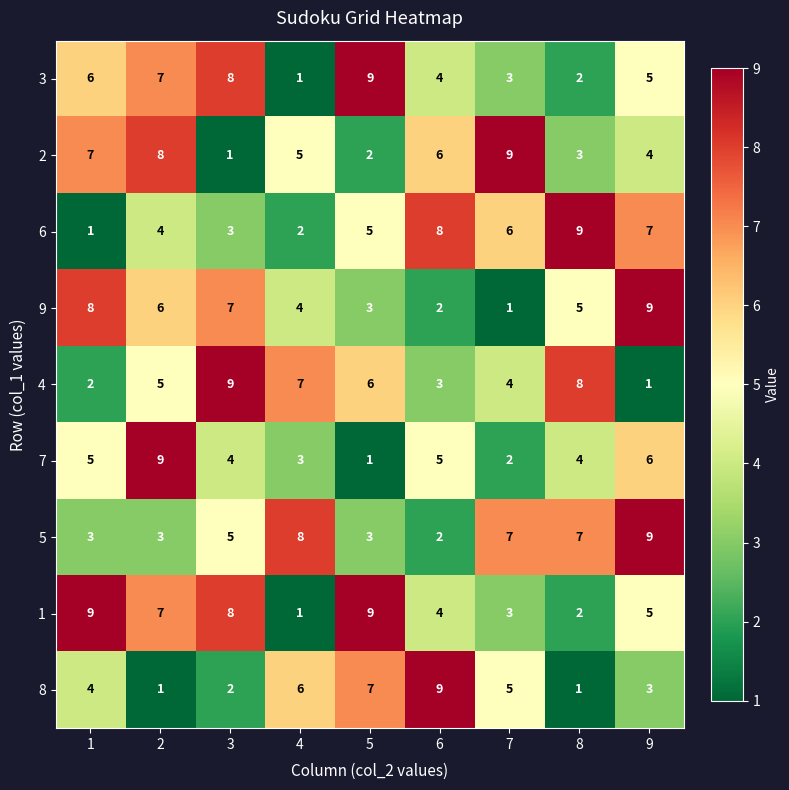

What is the difference between the 8 values at 3 and 4?

4